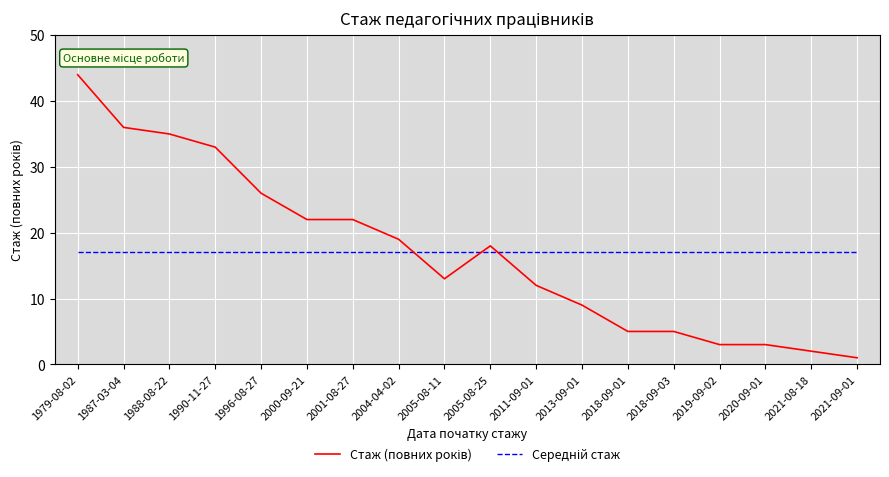

What is the total value across all series at 2004-04-02?

36.1